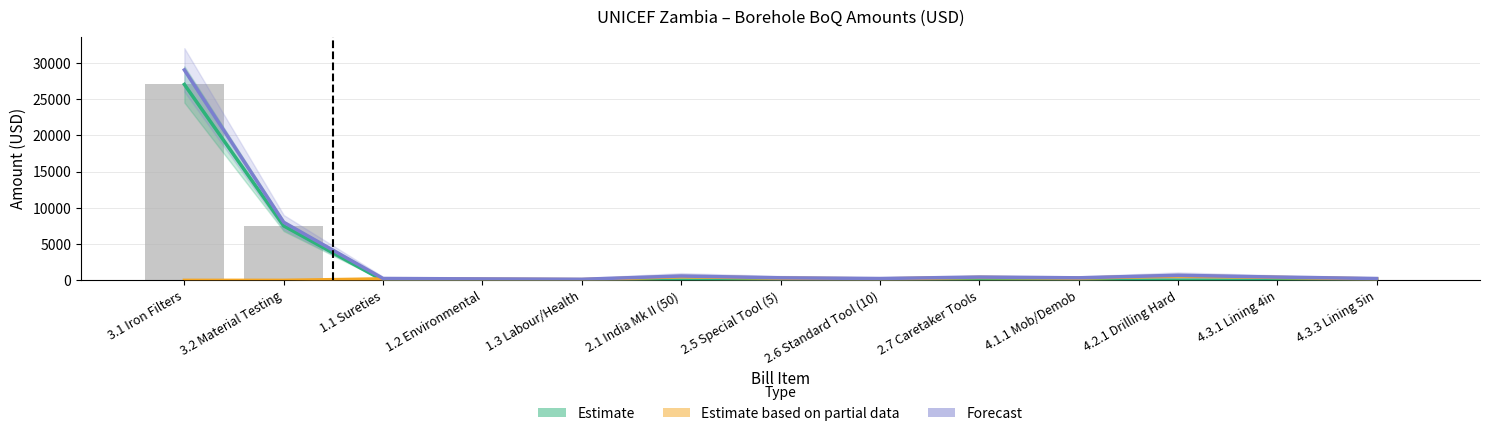

Rank the series at 4.3.3 Lining 5in from highest to lowest value.

Forecast, Estimate based on partial data, Estimate